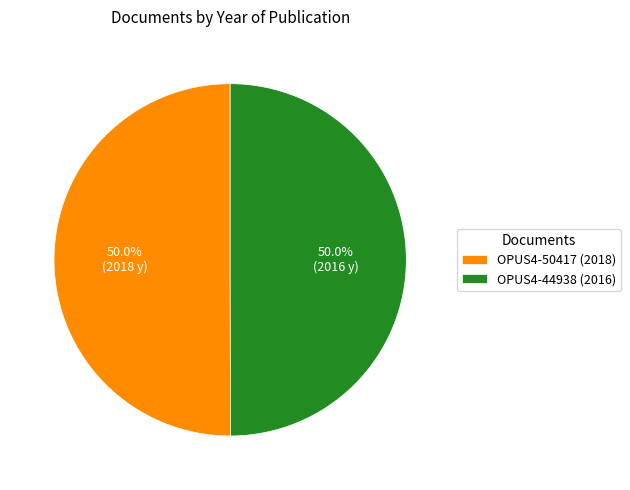

Approximately how many times larger is the value at OPUS4-44938 (2016) compared to OPUS4-50417 (2018)?

1.0